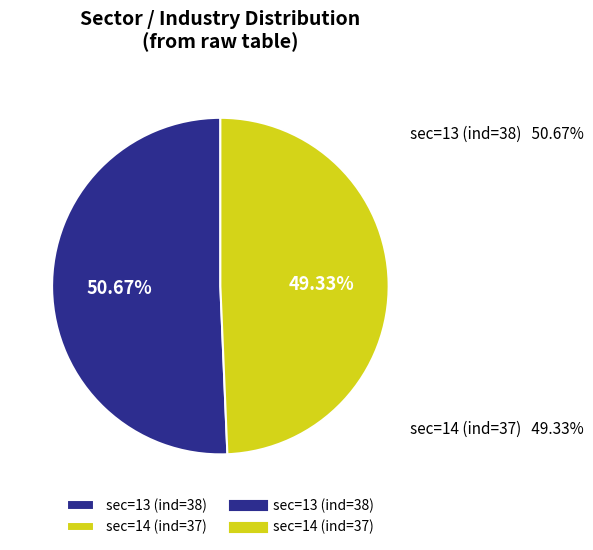

Do sec=14 (ind=37) and sec=13 (ind=38) together represent more than half of the pie?

Yes